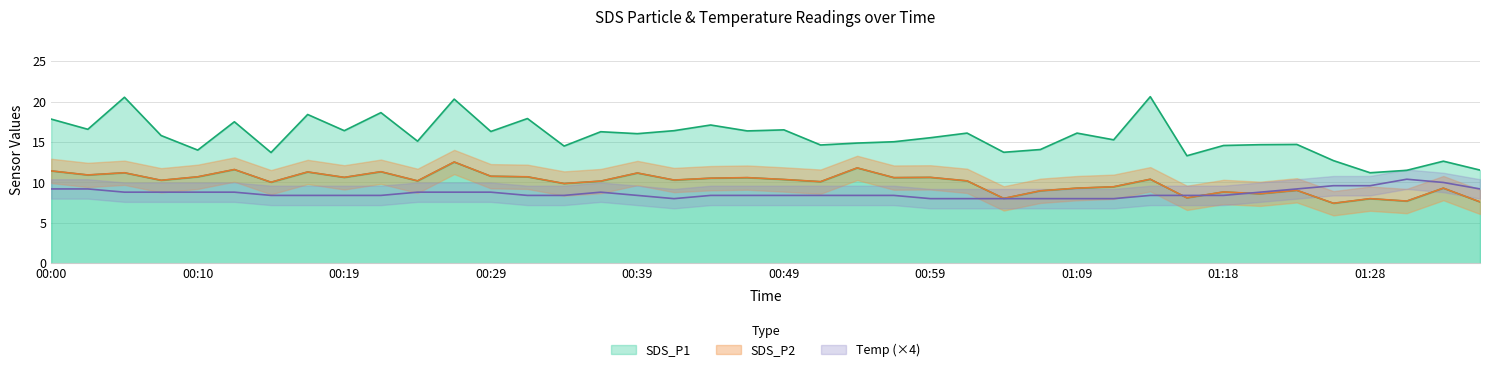

Reading right to left, extract all data points from this chart.

SDS_P1: 01:36=11.5	01:33=12.6	01:31=11.5	01:28=11.2	01:26=12.7	01:23=14.7	01:21=14.7	01:18=14.6	01:16=13.3	01:14=20.6	01:11=15.3	01:09=16.1	01:06=14.1	01:04=13.7	01:01=16.1	00:59=15.5	00:56=15.0	00:54=14.9	00:51=14.6	00:49=16.5	00:46=16.4	00:44=17.1	00:41=16.4	00:39=16.0	00:37=16.3	00:34=14.5	00:32=17.9	00:29=16.3	00:27=20.3	00:24=15.1	00:22=18.6	00:19=16.4	00:17=18.4	00:15=13.7	00:12=17.5	00:10=14.0	00:07=15.8	00:05=20.5	00:02=16.6	00:00=17.8
SDS_P2: 01:36=7.6	01:33=9.3	01:31=7.7	01:28=8.0	01:26=7.4	01:23=9.0	01:21=8.6	01:18=8.8	01:16=8.1	01:14=10.4	01:11=9.5	01:09=9.3	01:06=9.0	01:04=8.0	01:01=10.2	00:59=10.6	00:56=10.6	00:54=11.8	00:51=10.1	00:49=10.4	00:46=10.6	00:44=10.5	00:41=10.3	00:39=11.2	00:37=10.2	00:34=9.9	00:32=10.7	00:29=10.8	00:27=12.5	00:24=10.2	00:22=11.3	00:19=10.6	00:17=11.3	00:15=10.0	00:12=11.6	00:10=10.7	00:07=10.3	00:05=11.2	00:02=10.9	00:00=11.4
Temp: 01:36=9.2	01:33=10.0	01:31=10.4	01:28=9.6	01:26=9.6	01:23=9.2	01:21=8.8	01:18=8.4	01:16=8.4	01:14=8.4	01:11=8.0	01:09=8.0	01:06=8.0	01:04=8.0	01:01=8.0	00:59=8.0	00:56=8.4	00:54=8.4	00:51=8.4	00:49=8.4	00:46=8.4	00:44=8.4	00:41=8.0	00:39=8.4	00:37=8.8	00:34=8.4	00:32=8.4	00:29=8.8	00:27=8.8	00:24=8.8	00:22=8.4	00:19=8.4	00:17=8.4	00:15=8.4	00:12=8.8	00:10=8.8	00:07=8.8	00:05=8.8	00:02=9.2	00:00=9.2